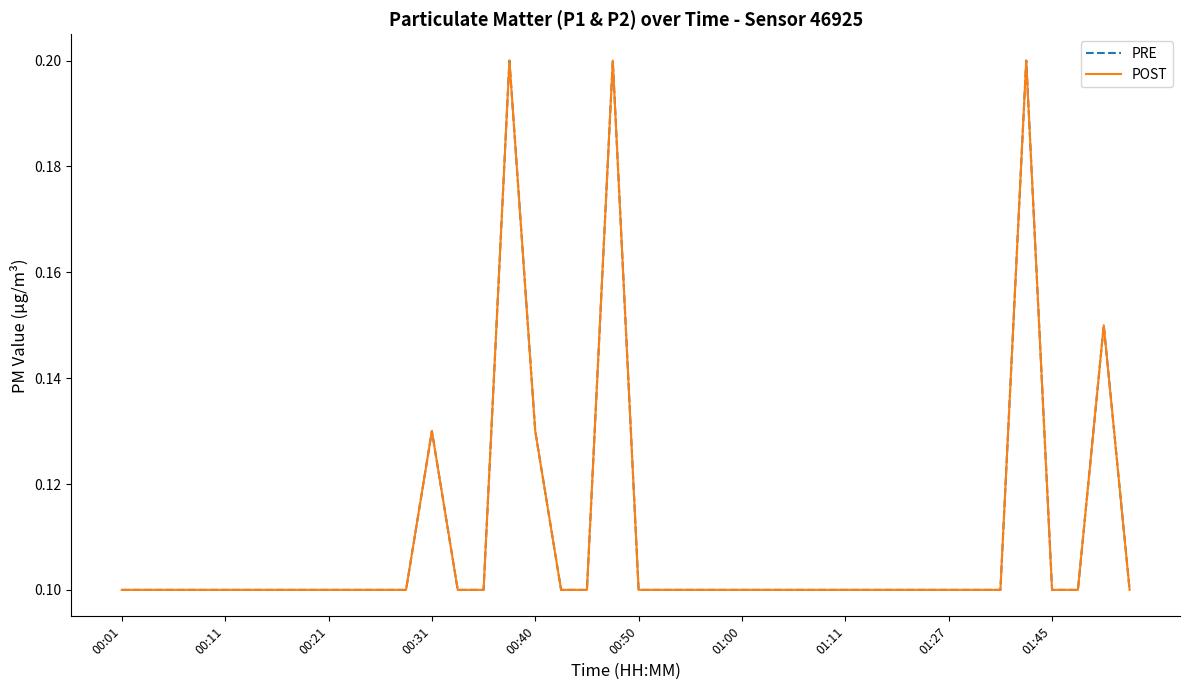

Does the chart display data point markers on the line(s)?

No